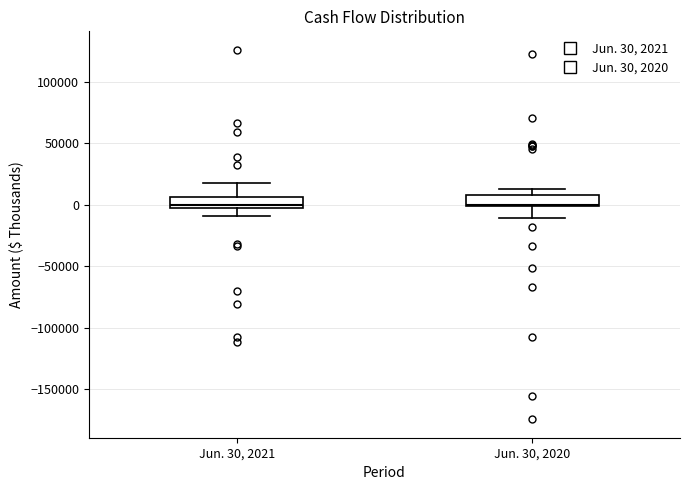

Where is the upper edge of the box for Jun. 30, 2020 on the y-axis? The values are not printed on the chart, so give them approximately, as read against the axis.

10000